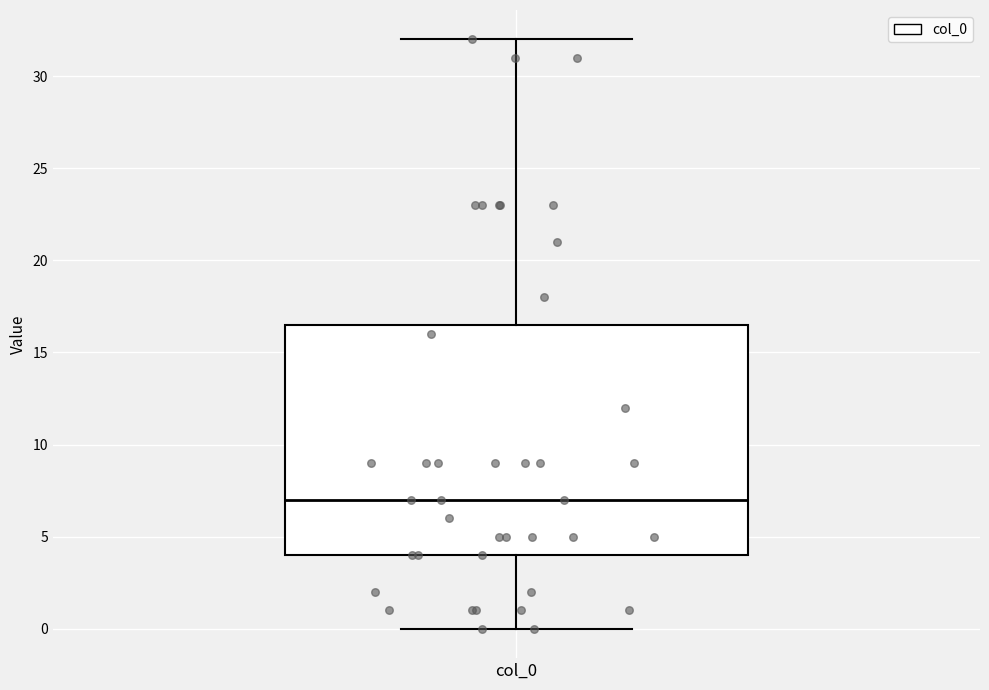

Where is the upper edge of the box for col_0 on the y-axis? The values are not printed on the chart, so give them approximately, as read against the axis.

16.5